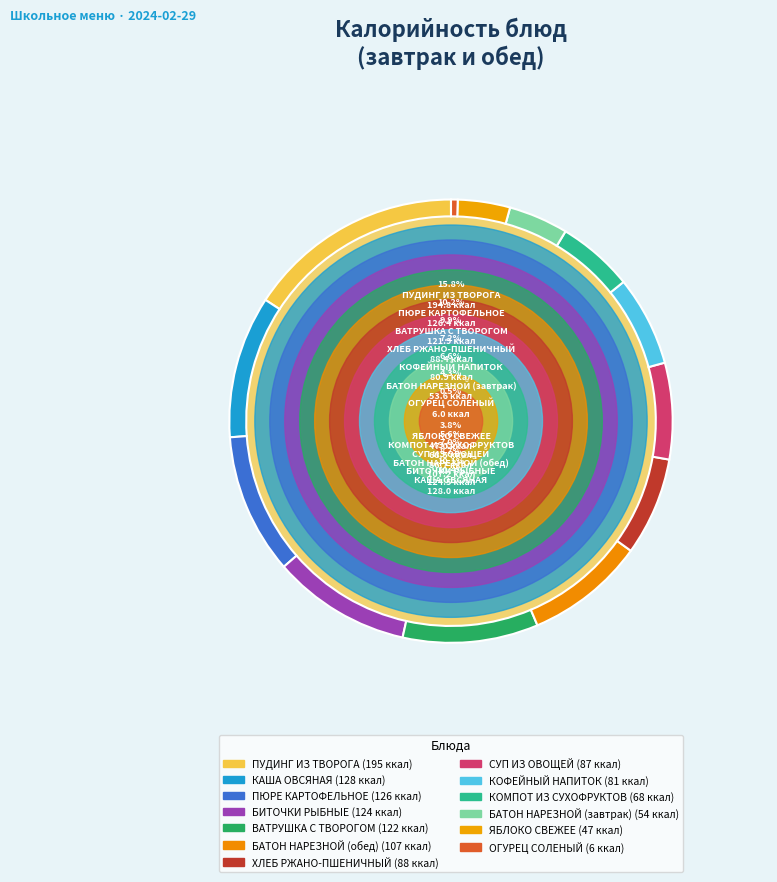

Do ХЛЕБ РЖАНО-ПШЕНИЧНЫЙ and ПЮРЕ КАРТОФЕЛЬНОЕ together represent more than half of the pie?

No